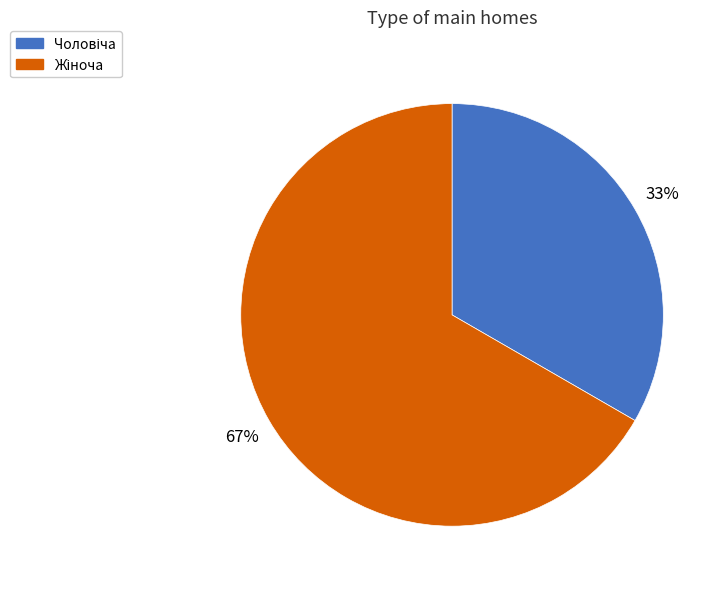

To the nearest percent, what is the average slice percentage?

50%